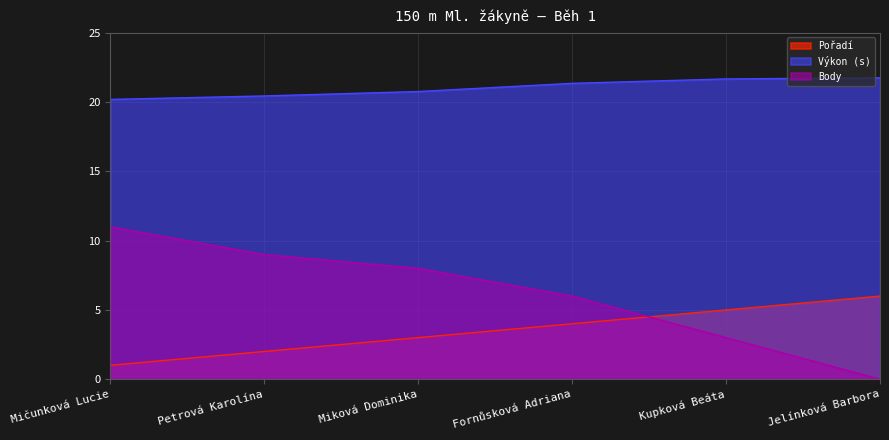

What is the difference between the maximum and minimum values in the Pořadí series?

5.0